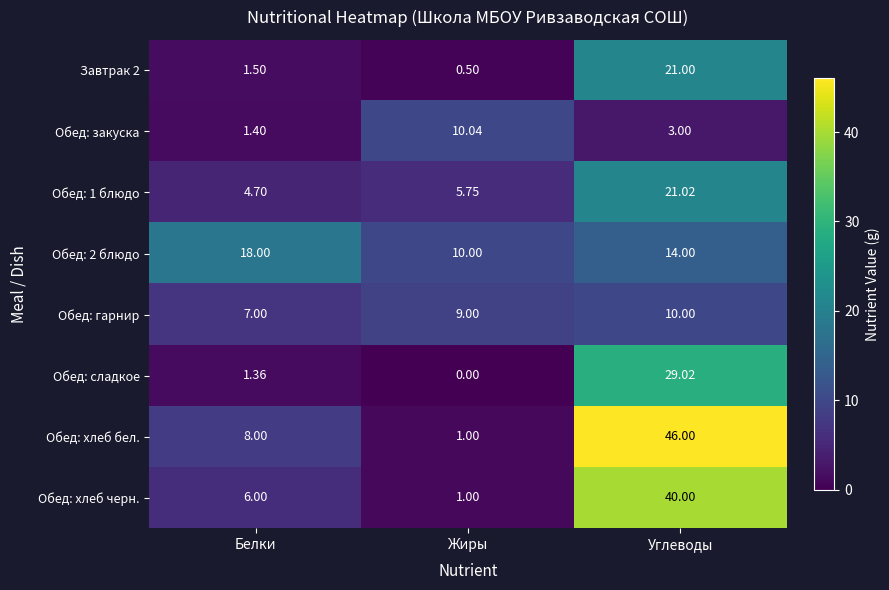

At which category does the chart reach its peak across all series?

Углеводы